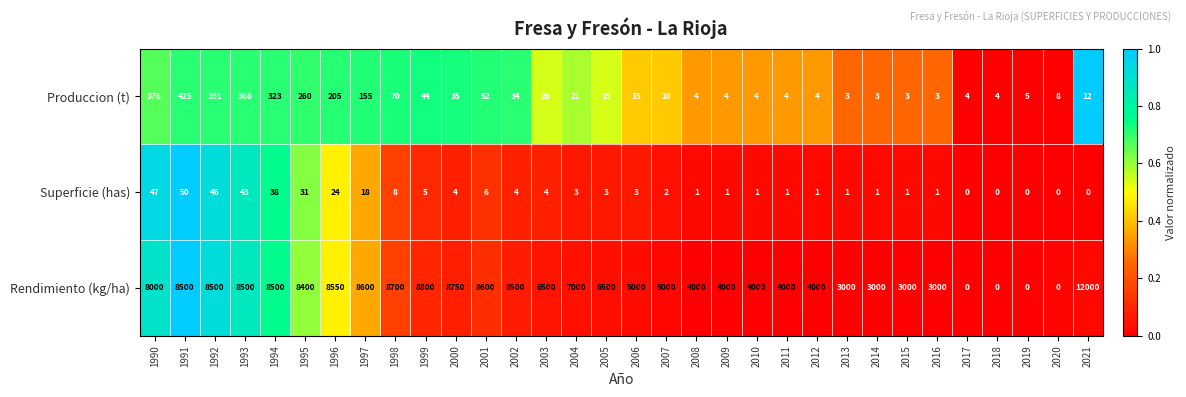

What is the maximum value for Produccion (t)?

425